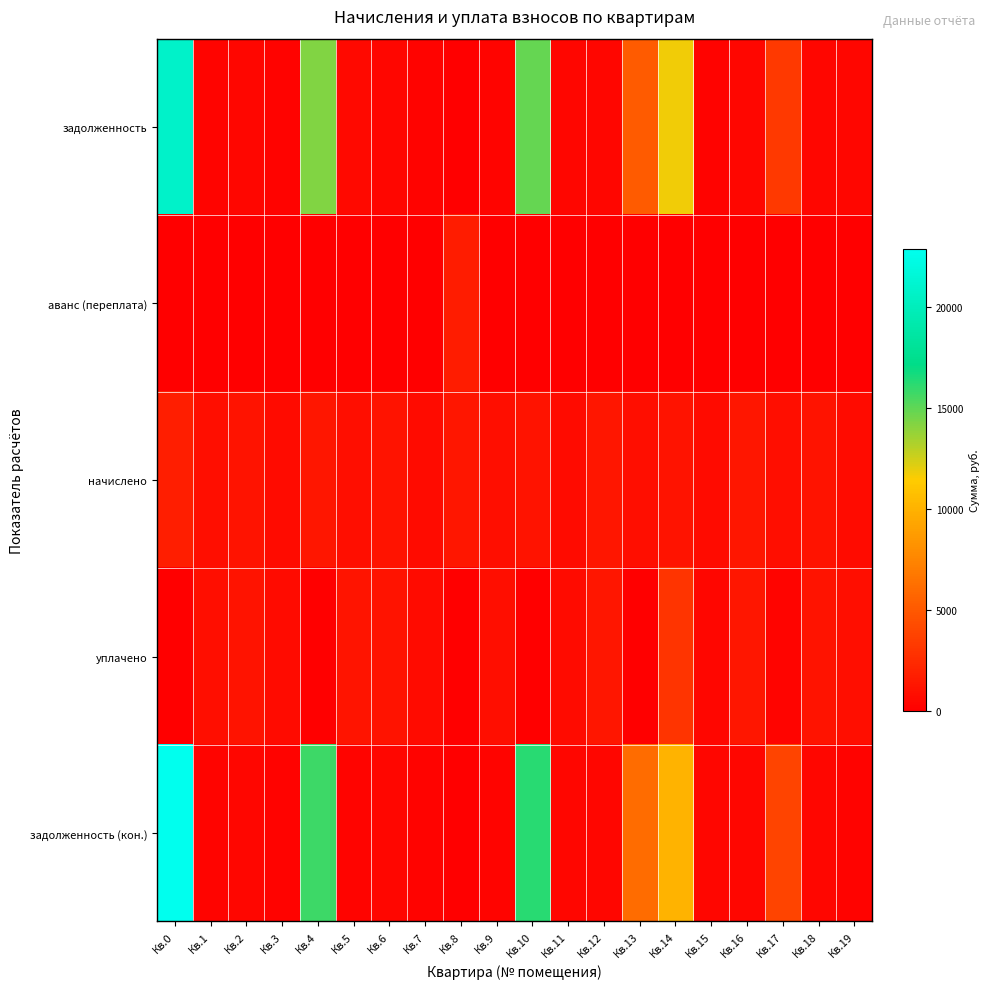

Which series has the largest range (max minus min)?

задолженность (кон.)